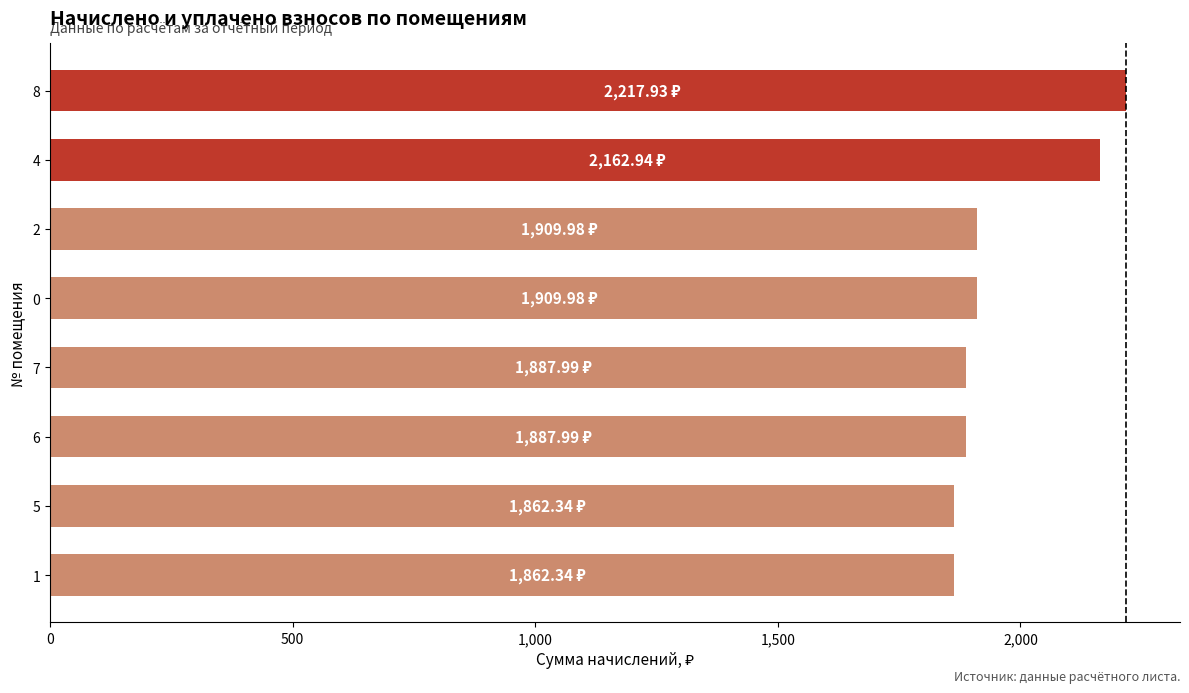

What is the sum of the values at 6 and 7?

3776.0